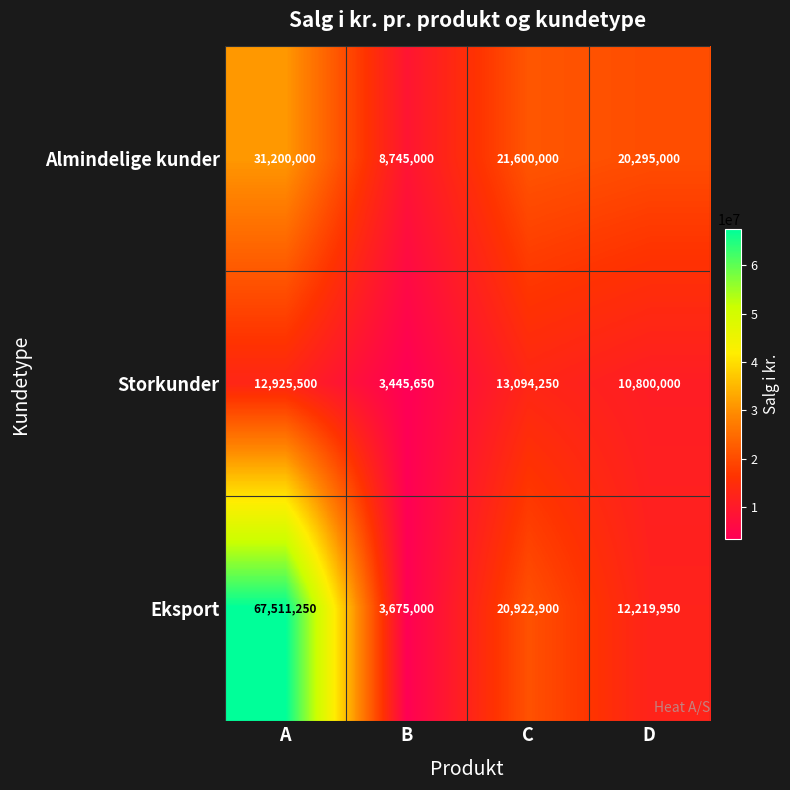

Reading left to right, what are all the values shown in this chart?

Almindelige kunder: 31200000	8745000	21600000	20295000
Storkunder: 12925500	3445650	13094250	10800000
Eksport: 67511250	3675000	20922900	12219950